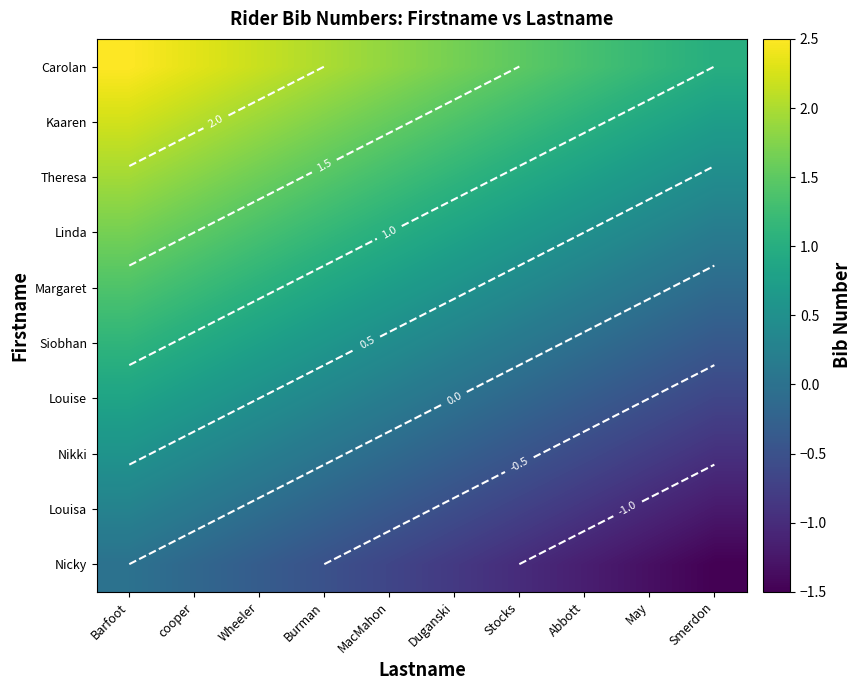

List the series in order of their peak value, highest first.

Carolan, Kaaren, Theresa, Linda, Margaret, Siobhan, Louise, Nikki, Louisa, Nicky